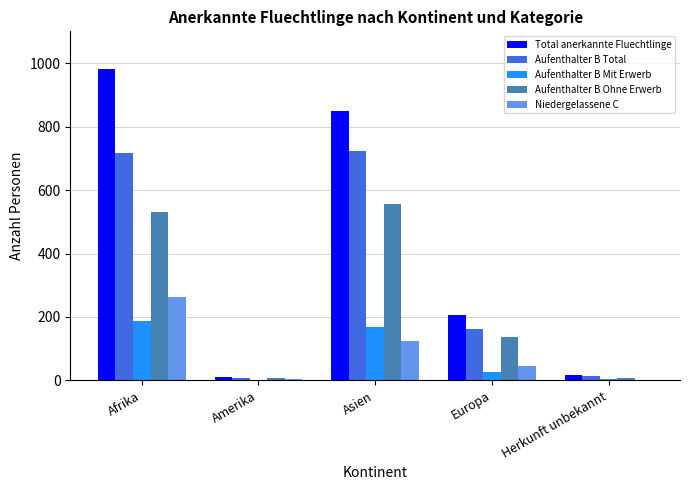

Between Afrika and Europa, which series saw the biggest shift?

Total anerkannte Fluechtlinge